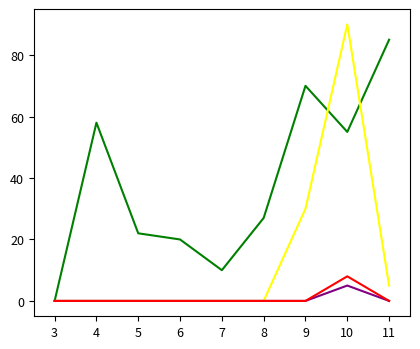

What is the spread (max minus min) of values at 9?

70